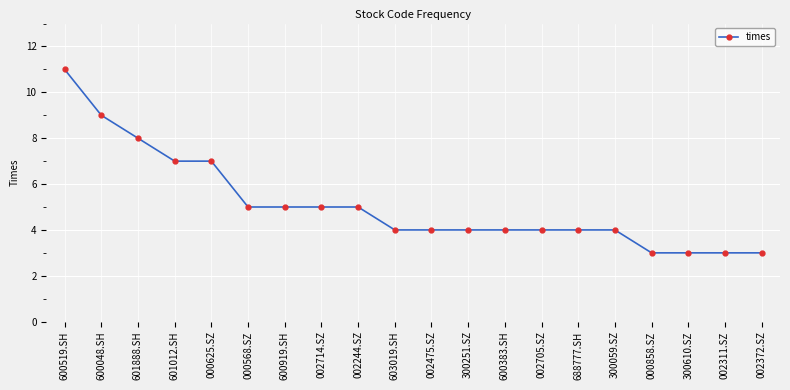

At which label does the data first exceed 4?

600519.SH